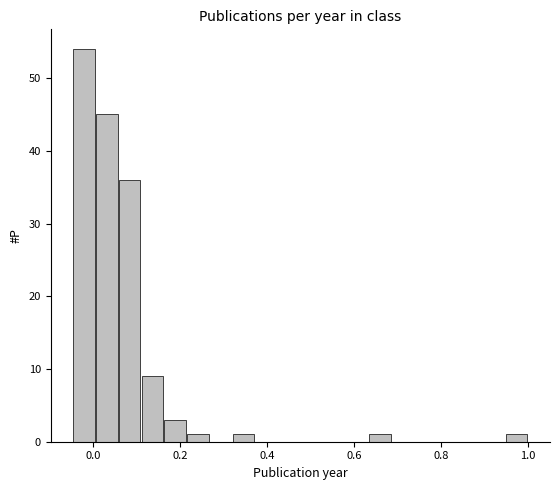

Read against the x-axis, roughly where is the centre of the tallest bar?

-0.02